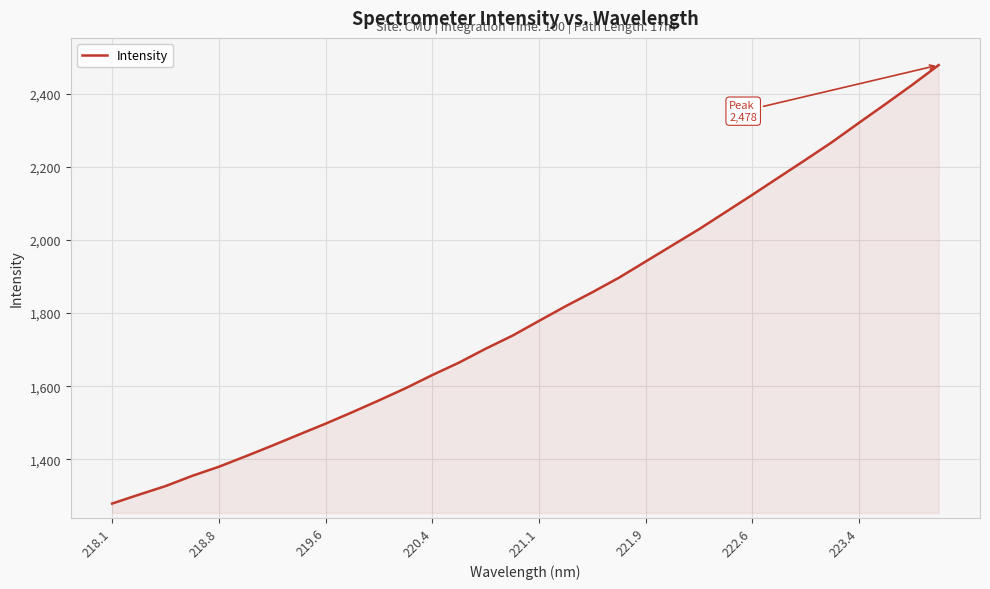

What is the difference between the maximum and minimum values?

1199.3